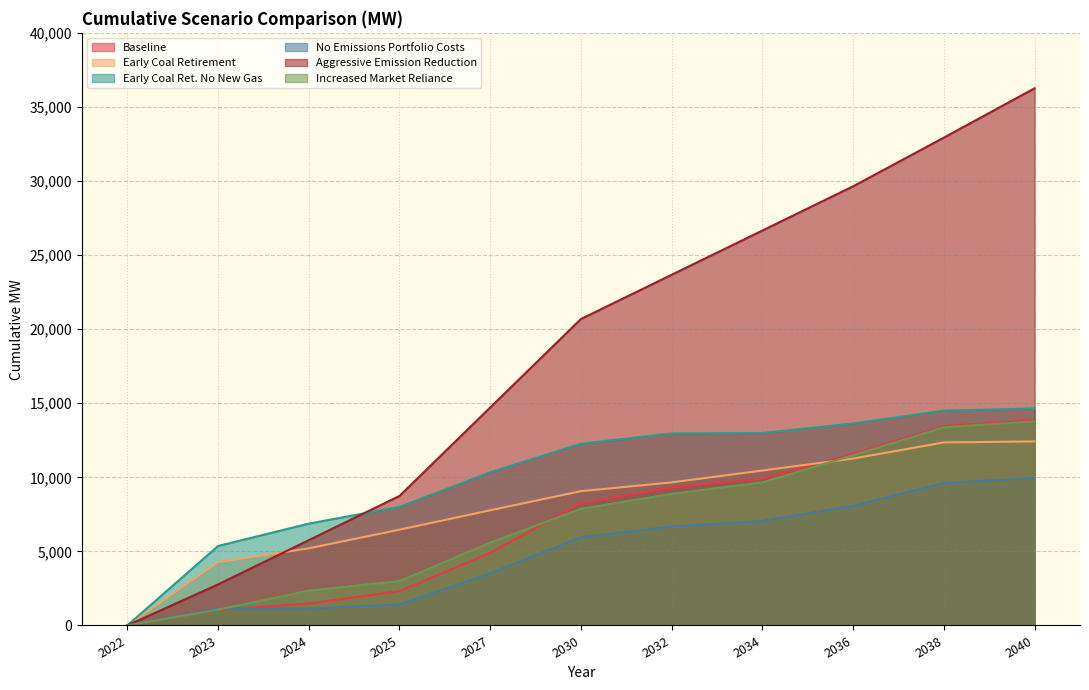

How many values in the Baseline series are below 8261?

5